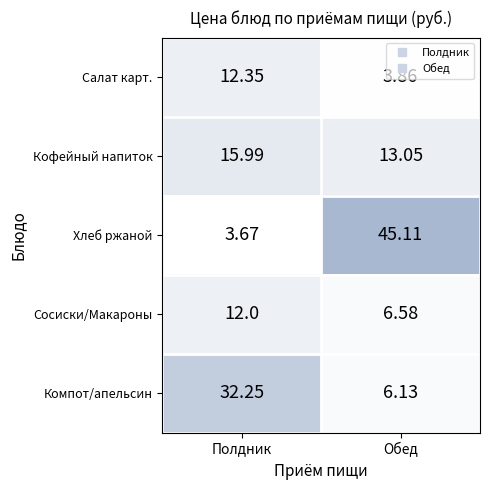

At which label does Компот/апельсин first exceed 32?

Полдник